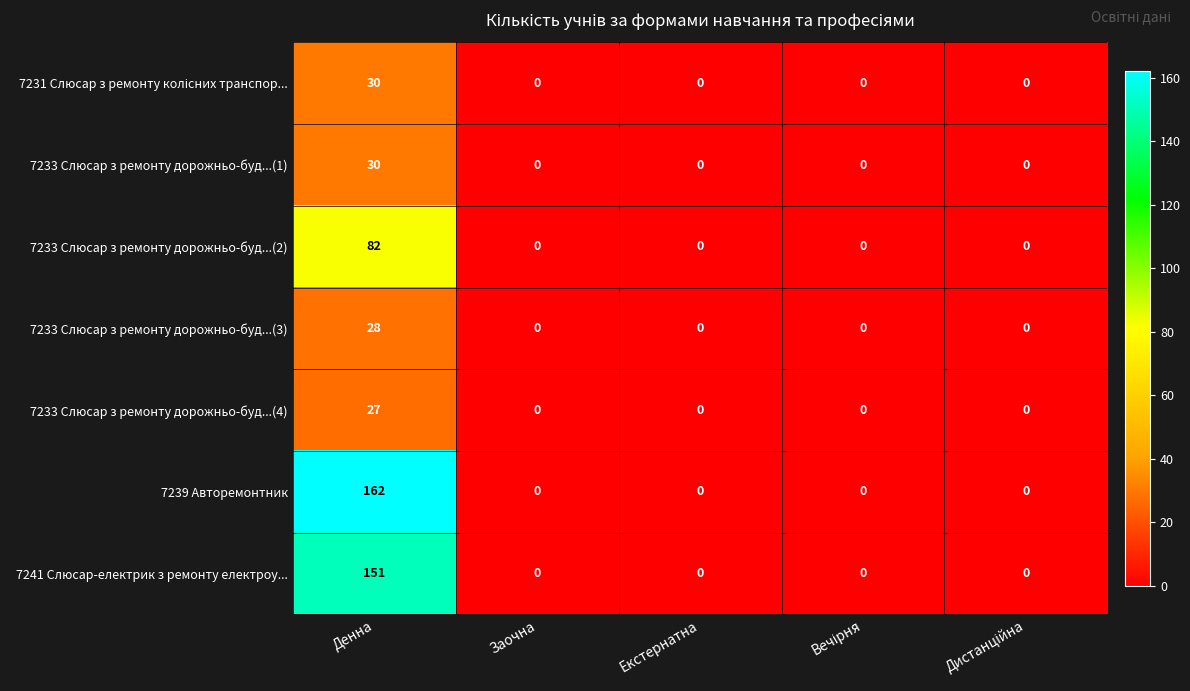

How many series are shown in this chart?

7